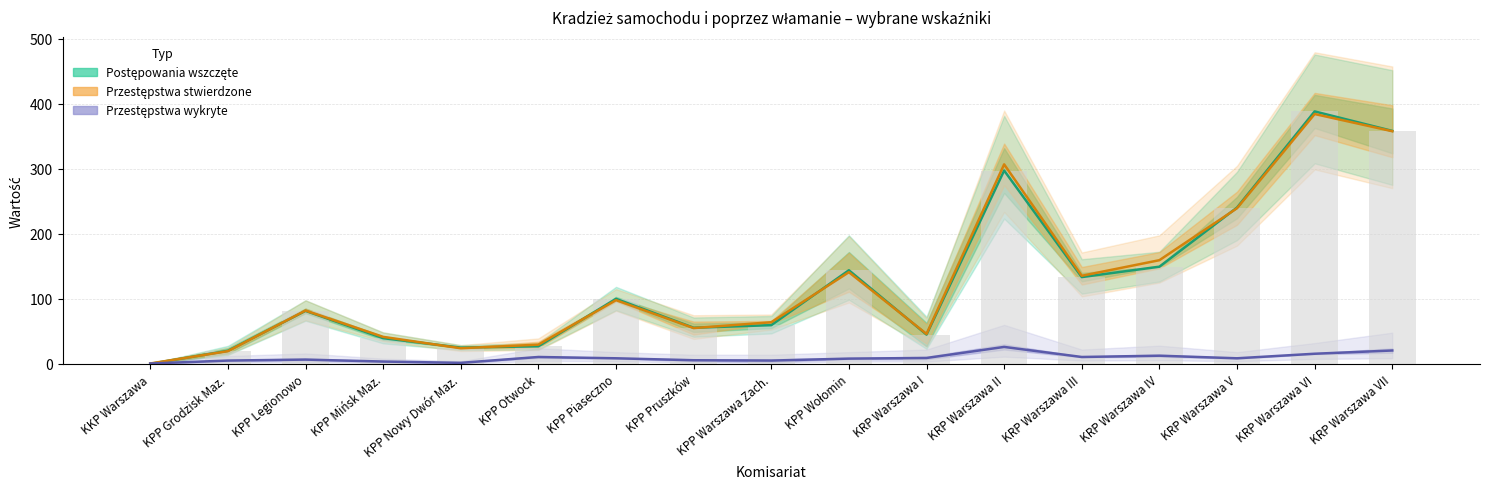

What is the label of the 17th bar from the left?

KRP Warszawa VII